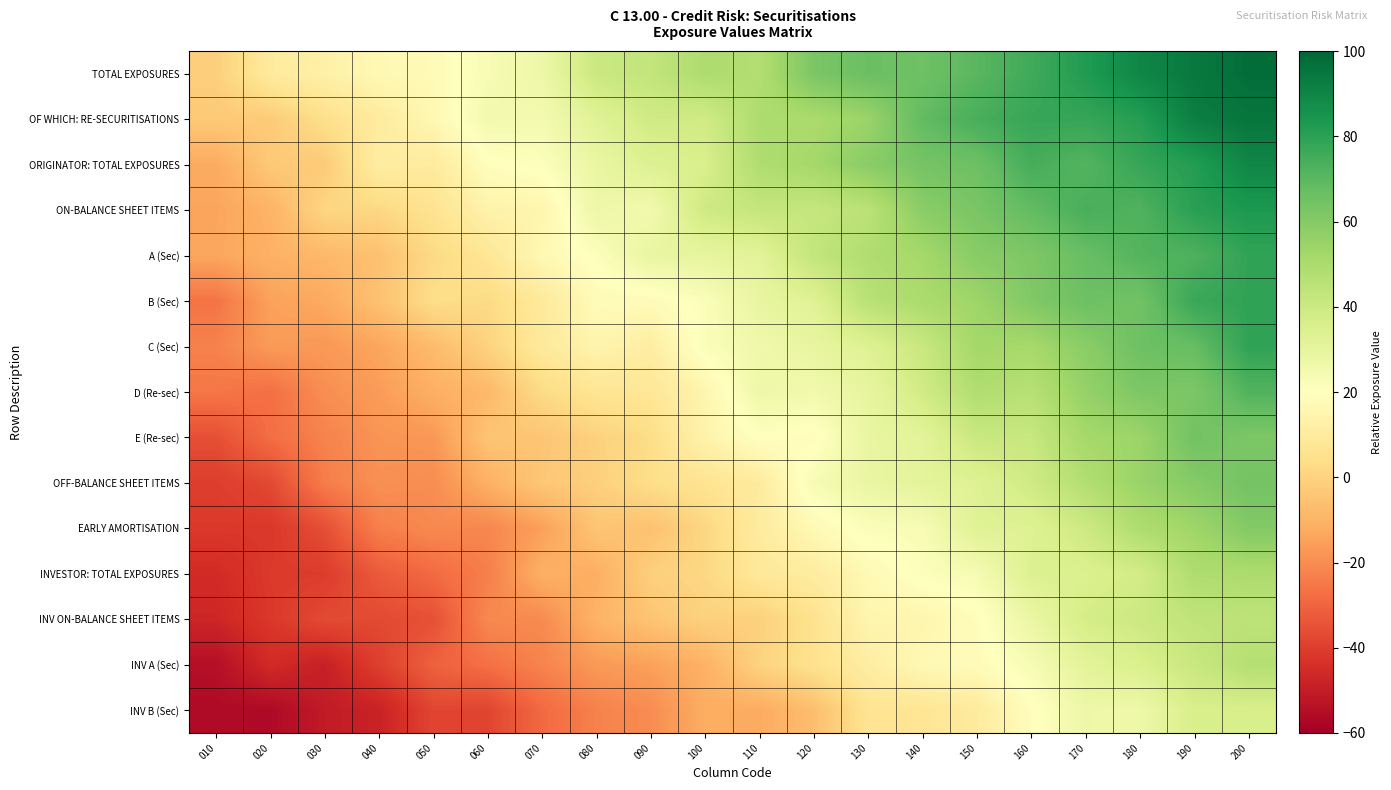

Reading right to left, list all the values displayed in this chart.

TOTAL EXPOSURES: 200=97.9	190=94.1	180=89.7	170=82.3	160=75.8	150=70.5	140=65.5	130=66.5	120=62.6	110=47.8	100=49.4	090=43.1	080=40.5	070=27.2	060=22.9	050=17.6	040=16.8	030=12.8	020=9.8	010=-1.3
OF WHICH: RE-SECURITISATIONS: 200=95.1	190=92.3	180=81.2	170=78.0	160=77.7	150=74.1	140=68.6	130=54.5	120=50.3	110=49.4	100=38.5	090=38.7	080=32.7	070=24.3	060=24.9	050=16.3	040=10.2	030=4.2	020=-2.6	010=-3.2
ORIGINATOR: TOTAL EXPOSURES: 200=89.7	190=81.6	180=77.9	170=71.5	160=74.6	150=66.1	140=63.8	130=59.0	120=52.1	110=48.8	100=35.6	090=34.0	080=28.5	070=21.1	060=19.4	050=10.1	040=11.3	030=-2.7	020=-3.4	010=-12.4
ON-BALANCE SHEET ITEMS: 200=83.3	190=80.5	180=72.4	170=74.1	160=68.4	150=62.9	140=58.7	130=45.4	120=42.0	110=42.5	100=39.4	090=25.0	080=27.0	070=15.1	060=13.9	050=6.0	040=1.5	030=1.0	020=-9.9	010=-14.0
A (Sec): 200=78.9	190=72.8	180=71.6	170=67.3	160=61.7	150=59.3	140=51.9	130=48.6	120=42.9	110=31.7	100=29.9	090=28.8	080=21.1	070=16.7	060=7.4	050=2.0	040=-5.7	030=-8.3	020=-10.6	010=-13.5
B (Sec): 200=79.0	190=77.2	180=64.9	170=65.8	160=61.2	150=53.6	140=50.1	130=46.0	120=33.1	110=29.1	100=21.7	090=18.0	080=18.0	070=9.3	060=2.4	050=3.7	040=-5.6	030=-12.8	020=-14.8	010=-26.1
C (Sec): 200=79.0	190=67.7	180=65.8	170=58.7	160=51.5	150=52.4	140=41.1	130=33.6	120=29.4	110=26.1	100=21.8	090=11.5	080=14.7	070=9.0	060=-0.1	050=-7.4	040=-13.8	030=-17.0	020=-16.5	010=-22.6
D (Re-sec): 200=72.3	190=62.1	180=62.1	170=55.9	160=46.4	150=48.5	140=38.3	130=29.6	120=25.3	110=26.7	100=15.2	090=7.6	080=6.9	070=2.7	060=-8.3	050=-11.1	040=-16.2	030=-19.5	020=-27.2	010=-25.4
E (Re-sec): 200=62.1	190=64.8	180=54.1	170=51.8	160=41.4	150=40.9	140=31.4	130=29.0	120=18.8	110=20.1	100=14.0	090=3.2	080=-0.6	070=-4.5	060=-4.6	050=-17.3	040=-18.1	030=-22.4	020=-27.7	010=-35.6
OFF-BALANCE SHEET ITEMS: 200=64.2	190=60.0	180=54.9	170=47.9	160=38.9	150=33.5	140=31.2	130=28.6	120=23.3	110=10.0	100=6.2	090=3.8	080=-1.2	070=-3.8	060=-10.7	050=-19.9	040=-19.0	030=-23.8	020=-37.2	010=-40.2
EARLY AMORTISATION: 200=60.6	190=53.4	180=49.1	170=39.6	160=33.5	150=32.9	140=22.8	130=21.8	120=17.0	110=10.3	100=1.1	090=-5.7	080=-4.4	070=-15.3	060=-21.4	050=-20.7	040=-23.1	030=-35.7	020=-41.8	010=-41.4
INVESTOR: TOTAL EXPOSURES: 200=49.6	190=49.0	180=37.6	170=34.9	160=34.0	150=23.5	140=21.2	130=16.8	120=10.8	110=8.4	100=1.5	090=-1.1	080=-11.4	070=-10.8	060=-23.4	050=-28.4	040=-32.7	030=-40.7	020=-41.2	010=-45.6
INV ON-BALANCE SHEET ITEMS: 200=44.5	190=44.0	180=40.0	170=37.1	160=28.1	150=19.0	140=15.2	130=15.2	120=5.3	110=-0.9	100=-0.5	090=-4.7	080=-9.9	070=-20.6	060=-20.8	050=-35.2	040=-36.9	030=-36.8	020=-41.6	010=-47.0
INV A (Sec): 200=47.2	190=41.0	180=35.3	170=31.5	160=23.2	150=18.1	140=16.8	130=11.1	120=5.3	110=0.0	100=-10.4	090=-15.0	080=-16.8	070=-22.2	060=-27.0	050=-30.9	040=-39.7	030=-48.8	020=-45.6	010=-54.6
INV B (Sec): 200=35.9	190=36.0	180=26.6	170=26.9	160=19.2	150=10.0	140=7.0	130=6.4	120=-6.7	110=-12.1	100=-11.7	090=-20.0	080=-22.7	070=-28.8	060=-38.3	050=-38.2	040=-48.3	030=-50.7	020=-56.4	010=-56.1